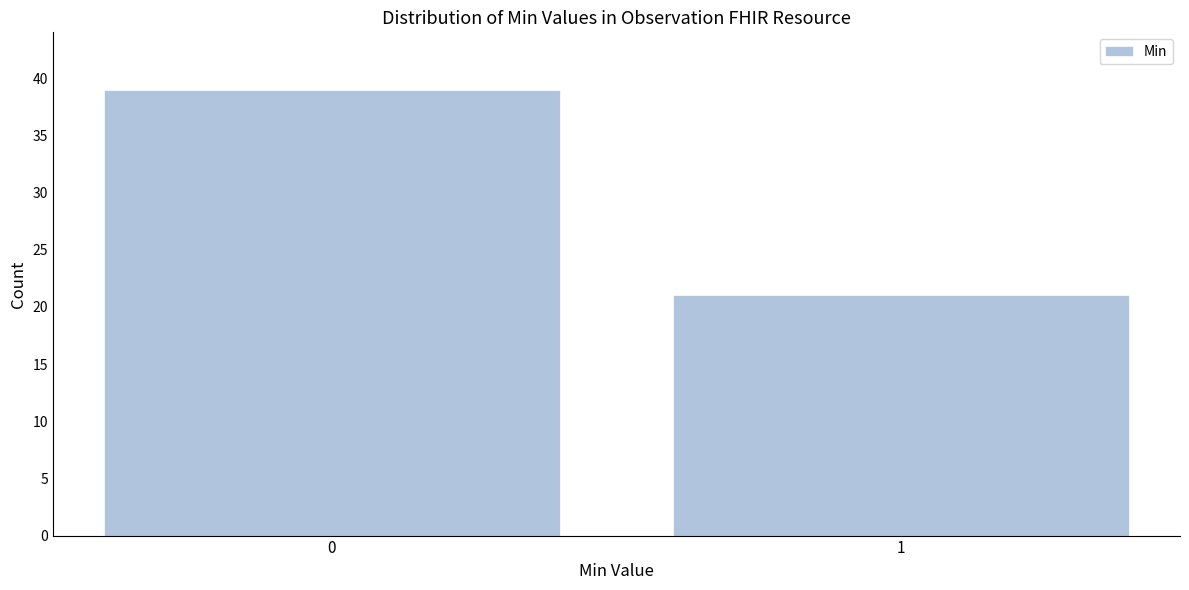

Reading left to right, transcribe all the data shown in this chart.

0=39	1=21